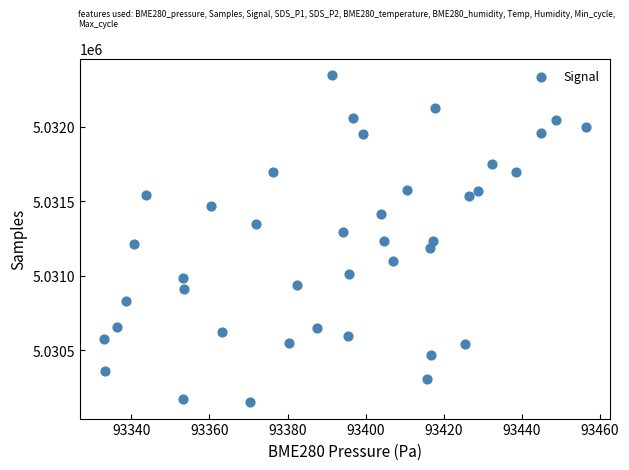

What is the range of Y values (max minus min)?

2194